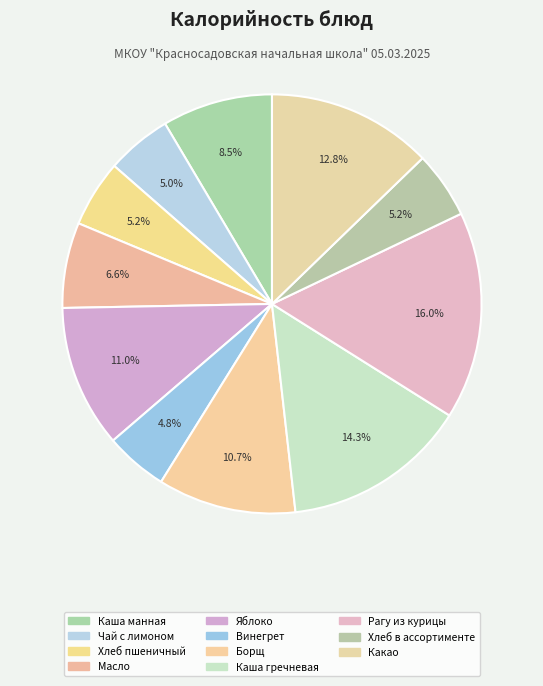

Does any single category account for the majority?

No